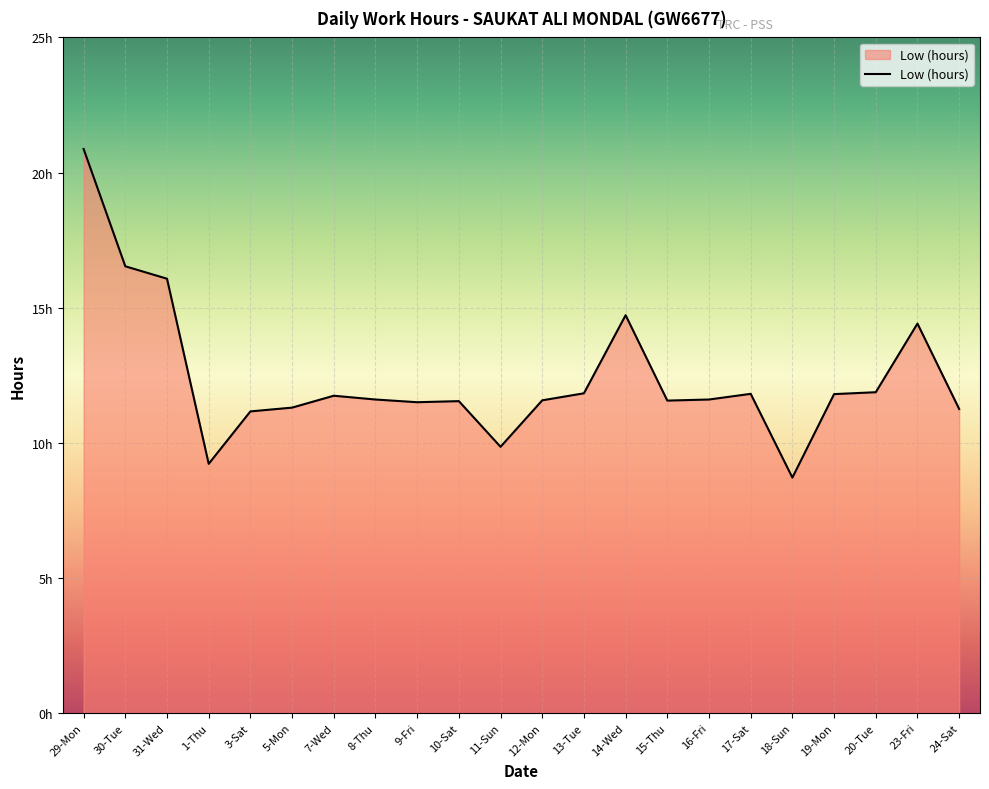

Reading right to left, extract all data points from this chart.

11.2	14.4	11.9	11.8	8.7	11.8	11.6	11.6	14.7	11.8	11.6	9.8	11.5	11.5	11.6	11.7	11.3	11.2	9.2	16.1	16.5	20.9